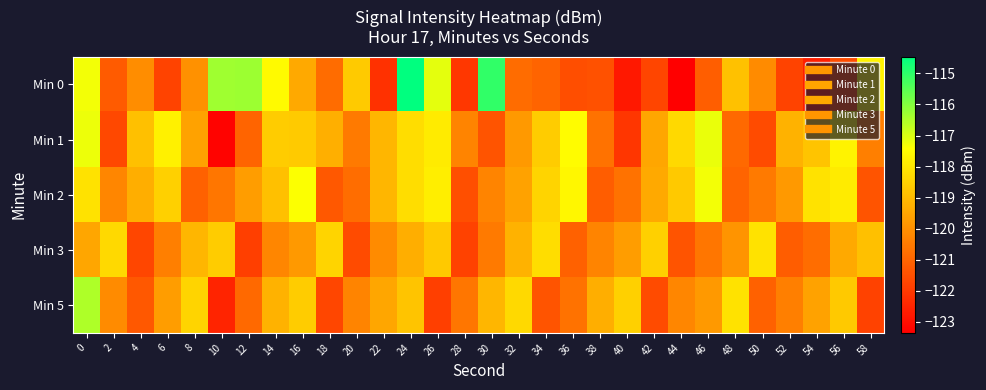

What is the difference between the highest and lowest values at 28?

1.7